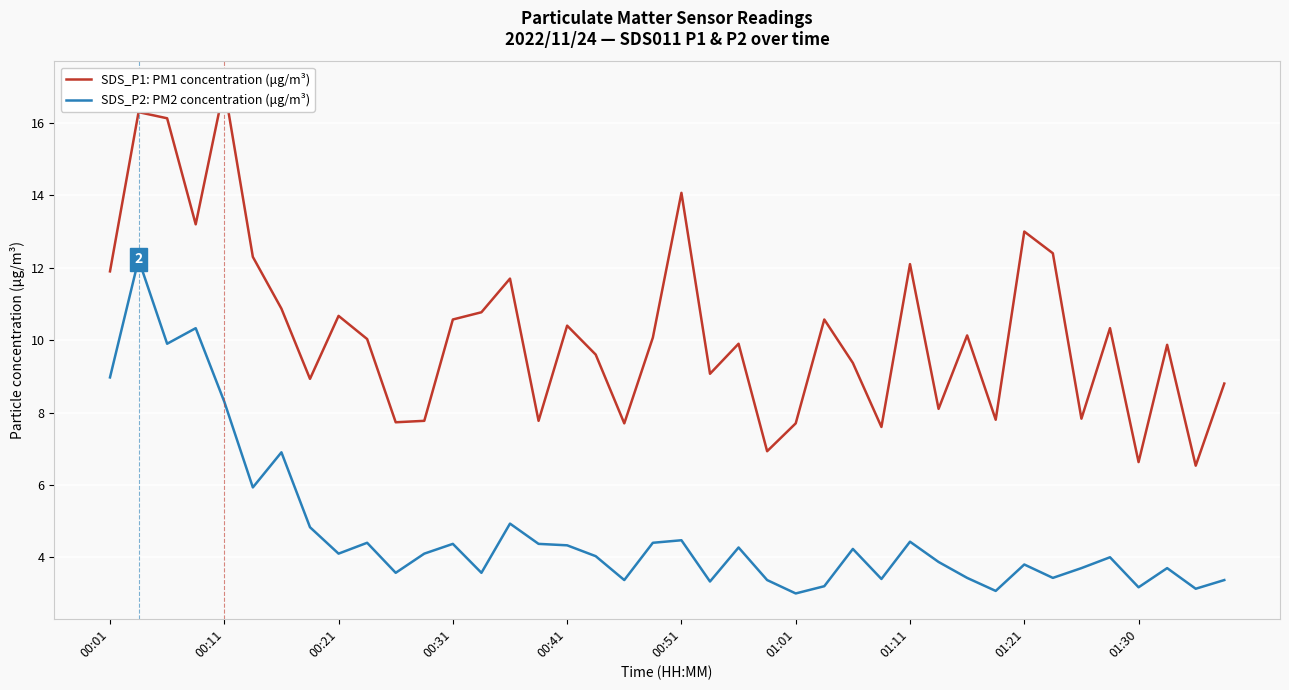

What is the average value of the SDS_P1: PM1 concentration (μg/m³) series?

10.3